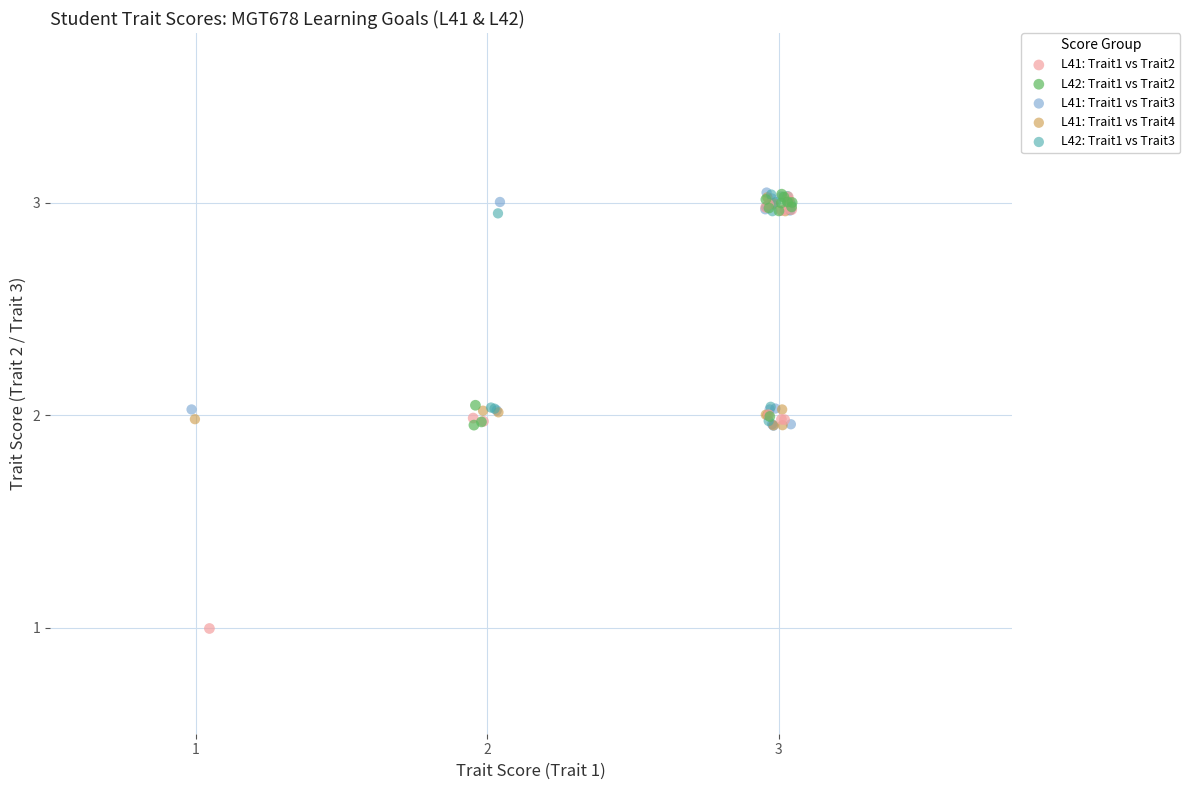

Which series has the widest spread of Y values?

L41: Trait1 vs Trait2